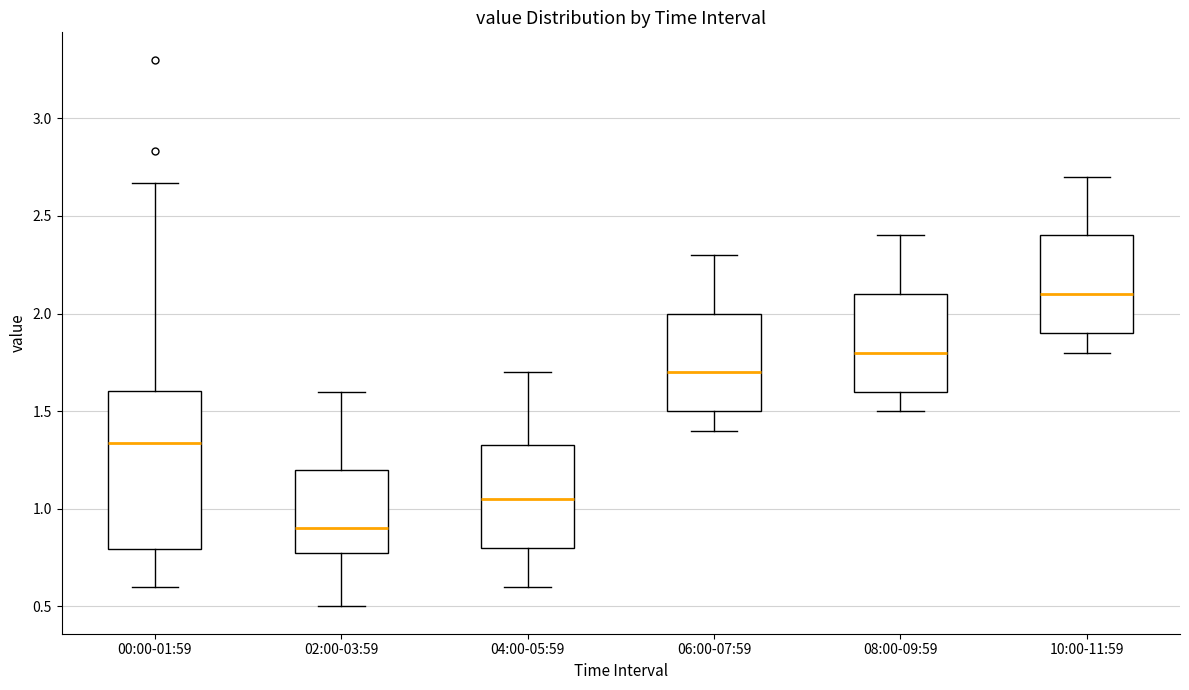

Which box is the tallest, from its lower edge to its upper edge?

00:00-01:59